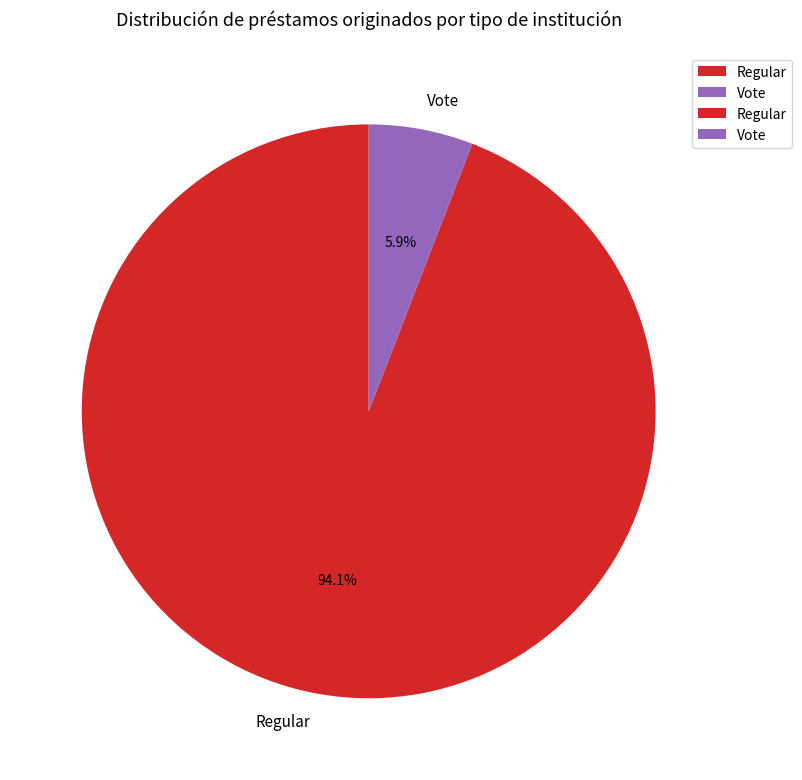

To the nearest percent, what portion does Regular represent?

94%